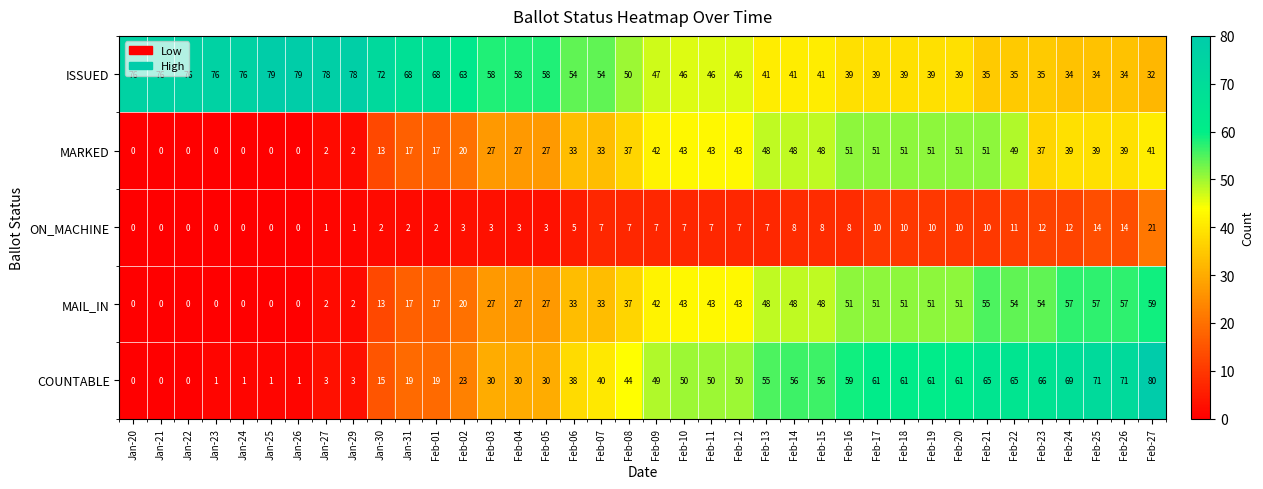

Is it true that ON_MACHINE equals 0 at Jan-26?

True